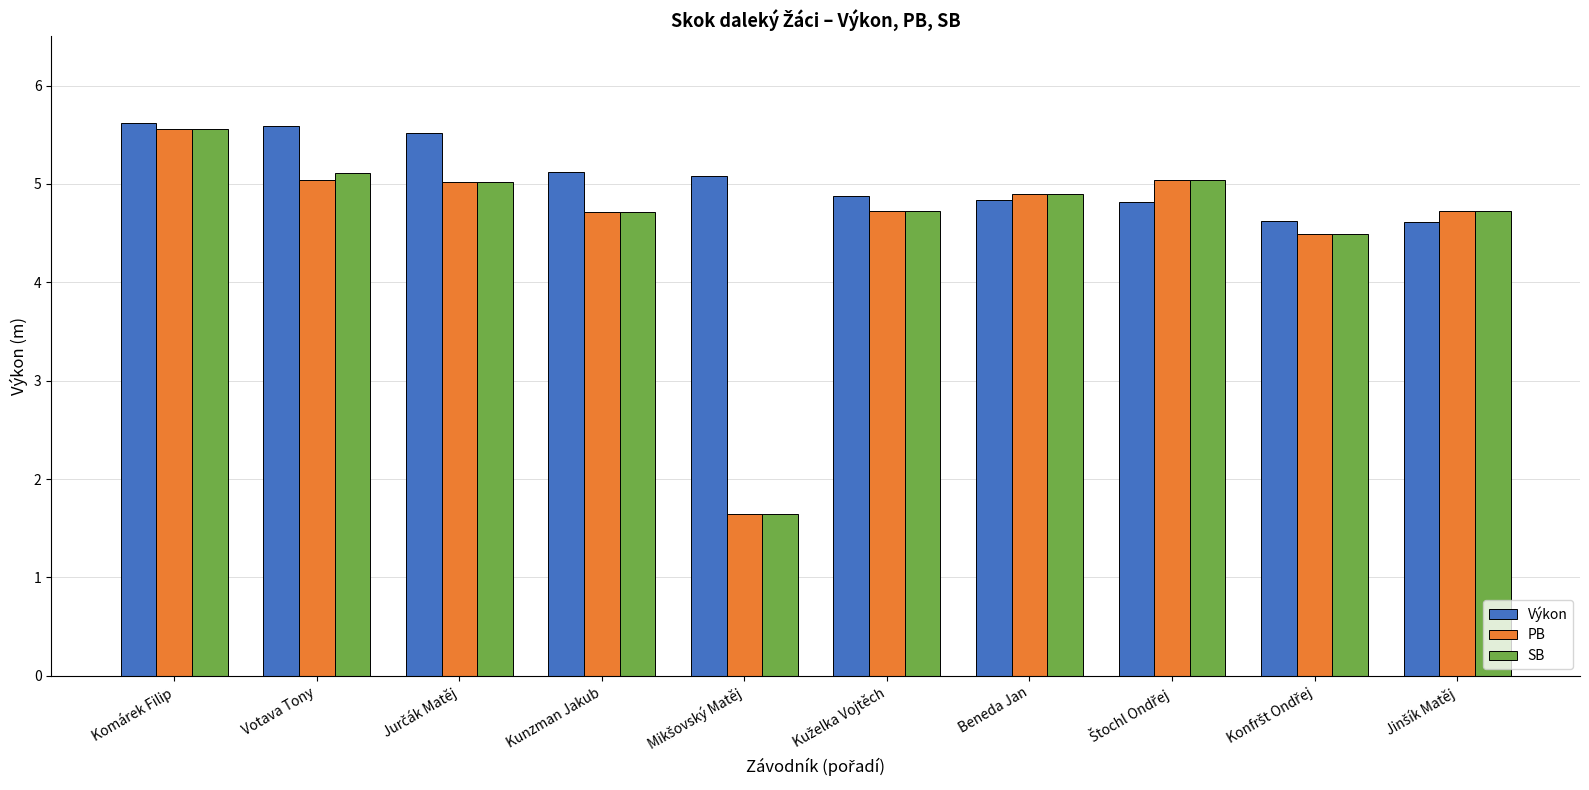

True or false: Výkon has a value of 6.5 at Beneda Jan.

False